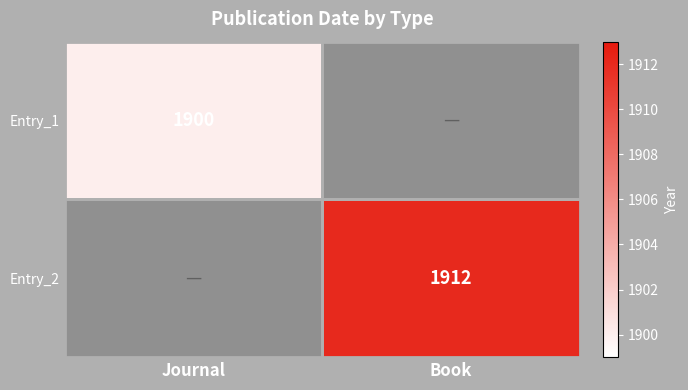

At how many categories does at least one series exceed 1902?

1